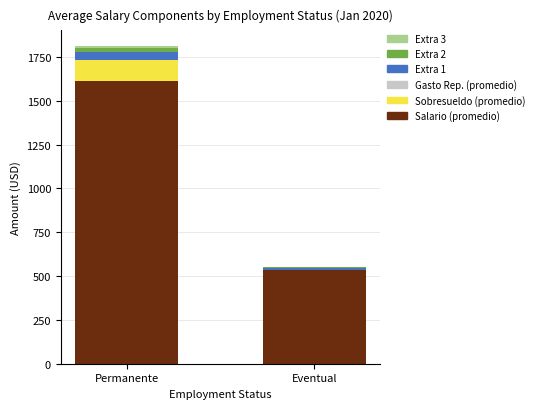

At which category is the sum across all series the highest?

Permanente